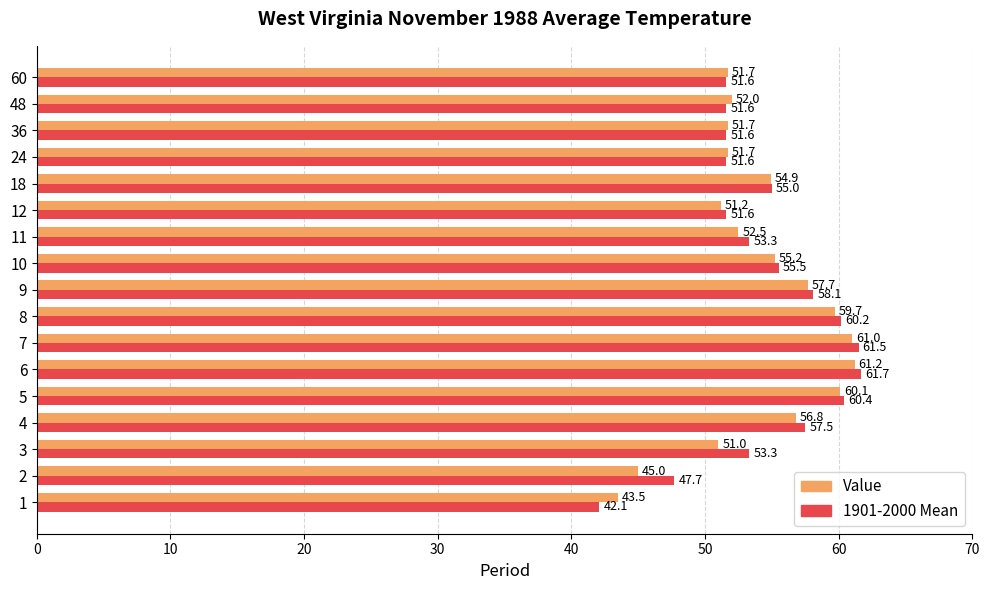

Which series has the largest total across all categories?

1901-2000 Mean